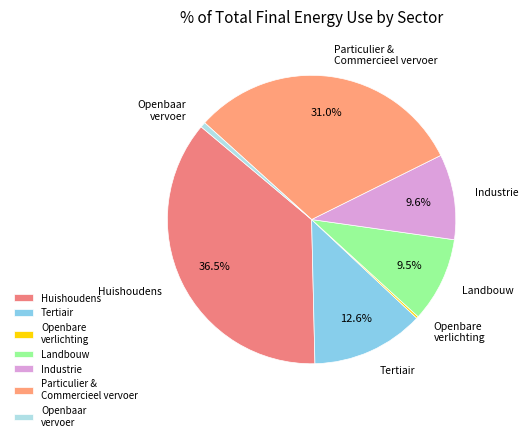

Does Huishoudens account for over 50% of the chart?

No